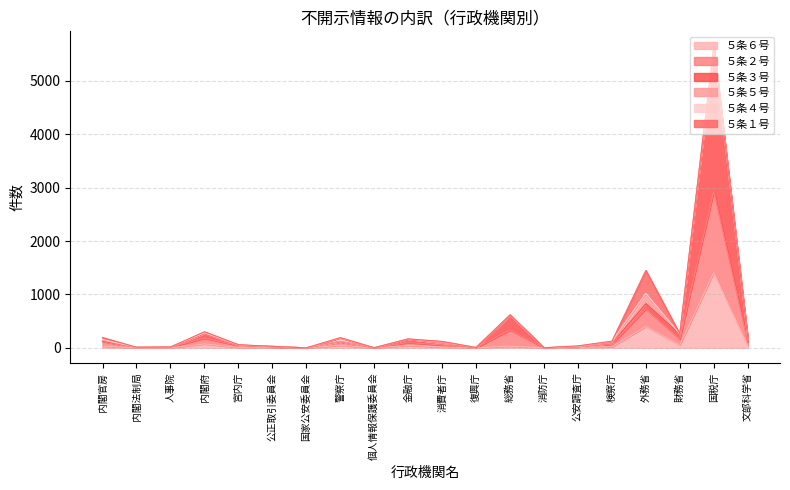

Which series changed the most between 人事院 and 公正取引委員会?

５条３号